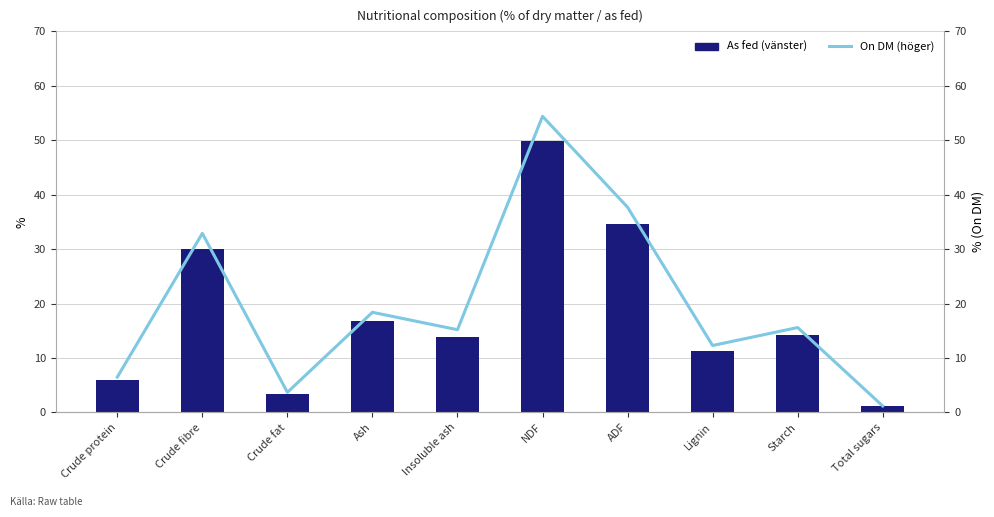

Reading left to right, what are all the values shown in this chart?

As fed (vänster): 5.9	30.1	3.4	16.8	13.9	49.8	34.6	11.2	14.3	1.1
On DM (höger): 6.5	32.9	3.7	18.4	15.2	54.4	37.7	12.3	15.6	1.2